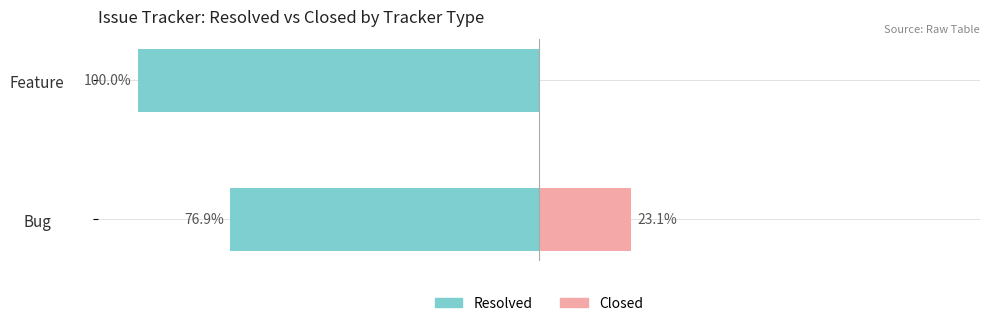

What is the average value of the Resolved series?

-88.5